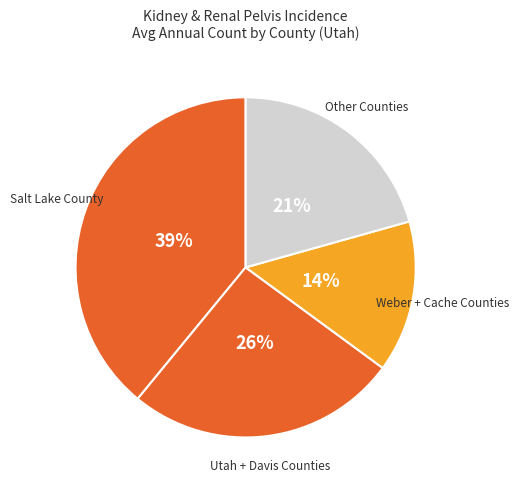

Which category has the smallest portion of the pie?

Weber + Cache Counties